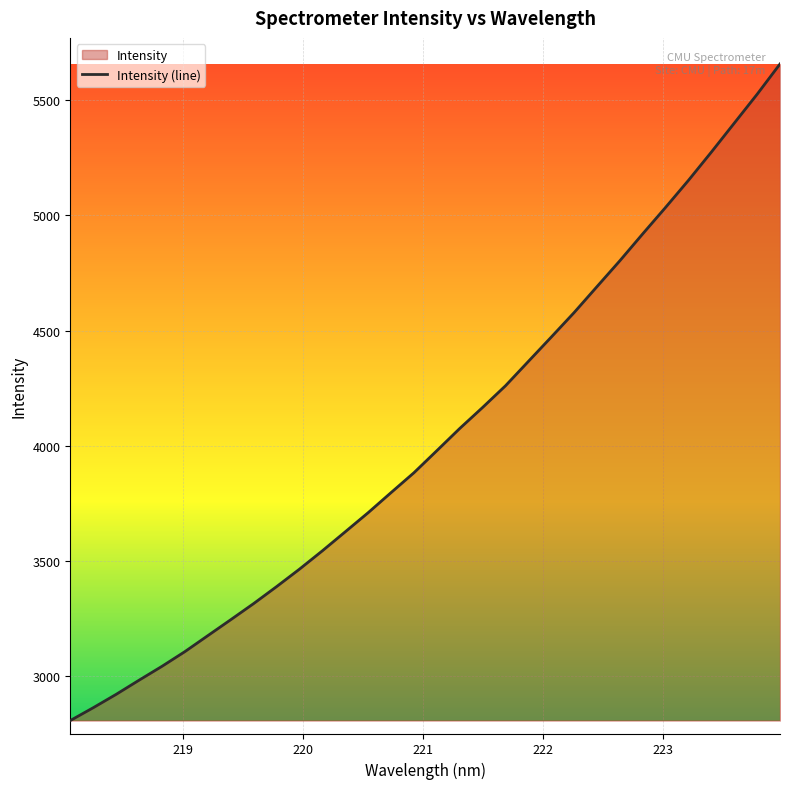

The value at 219.589 is 5734.6. True or false?

False